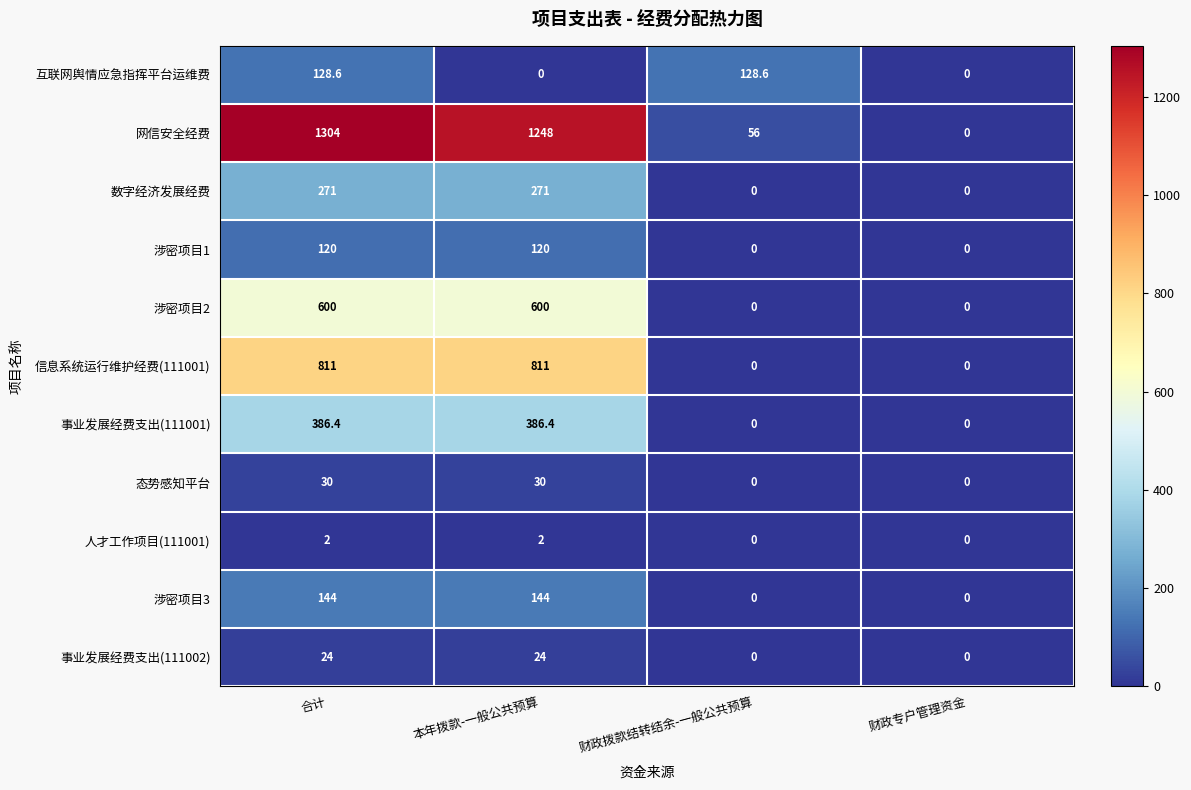

Between 合计 and 财政专户管理资金, which series saw the biggest shift?

网信安全经费